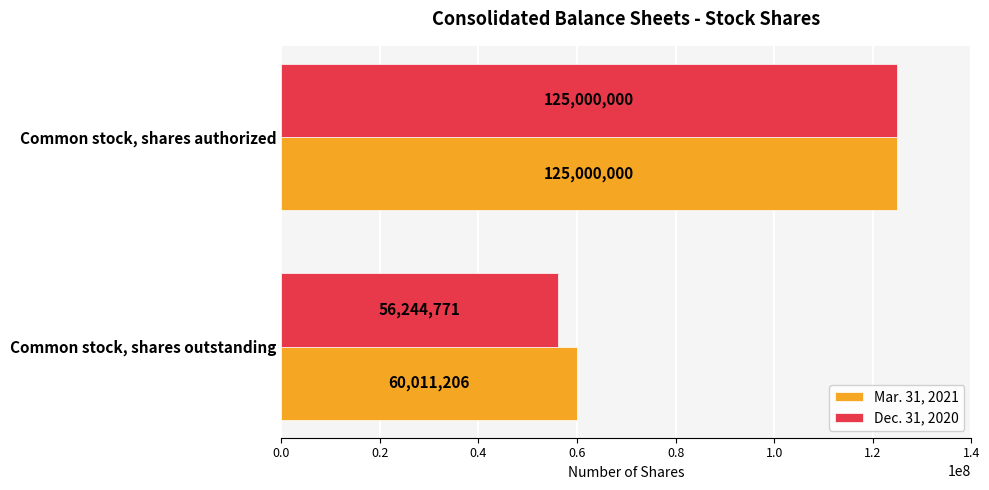

The Mar. 31, 2021 series shows 97051459 at Common stock, shares outstanding. True or false?

False